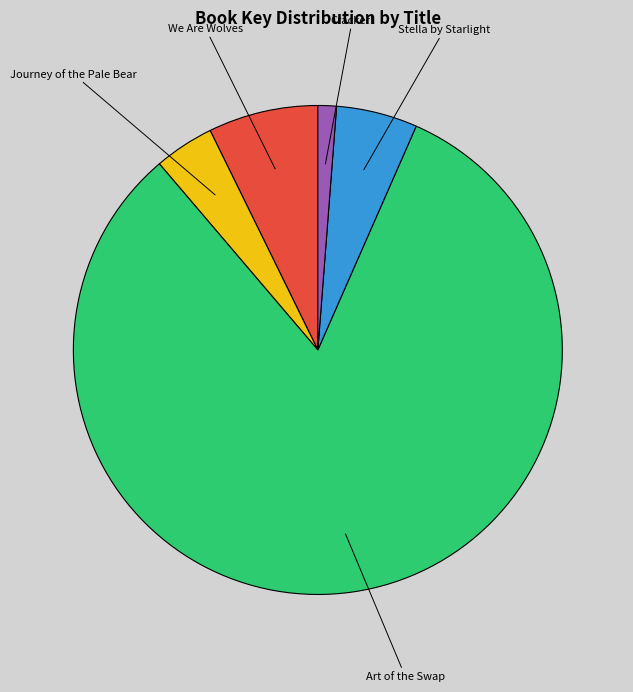

What is the ratio of the value at Art of the Swap to the value at Cracker!?

67.2